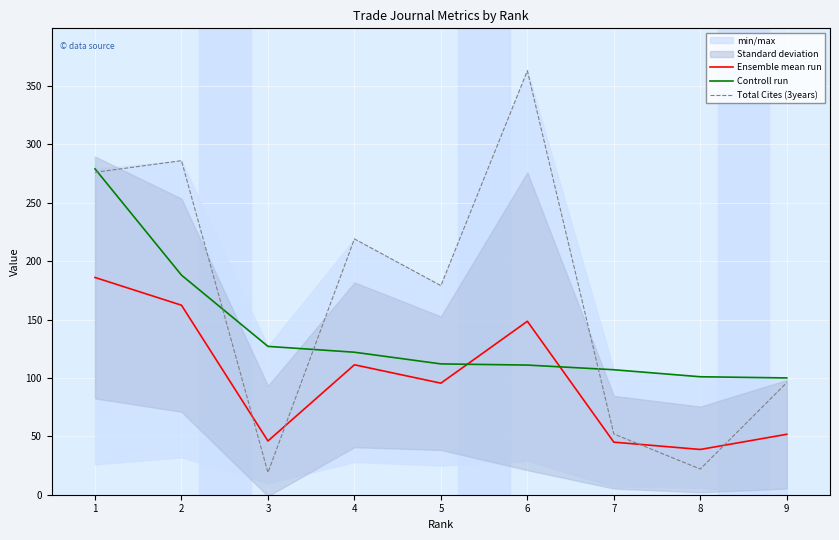

Which has a higher value, 9 or 1?

1